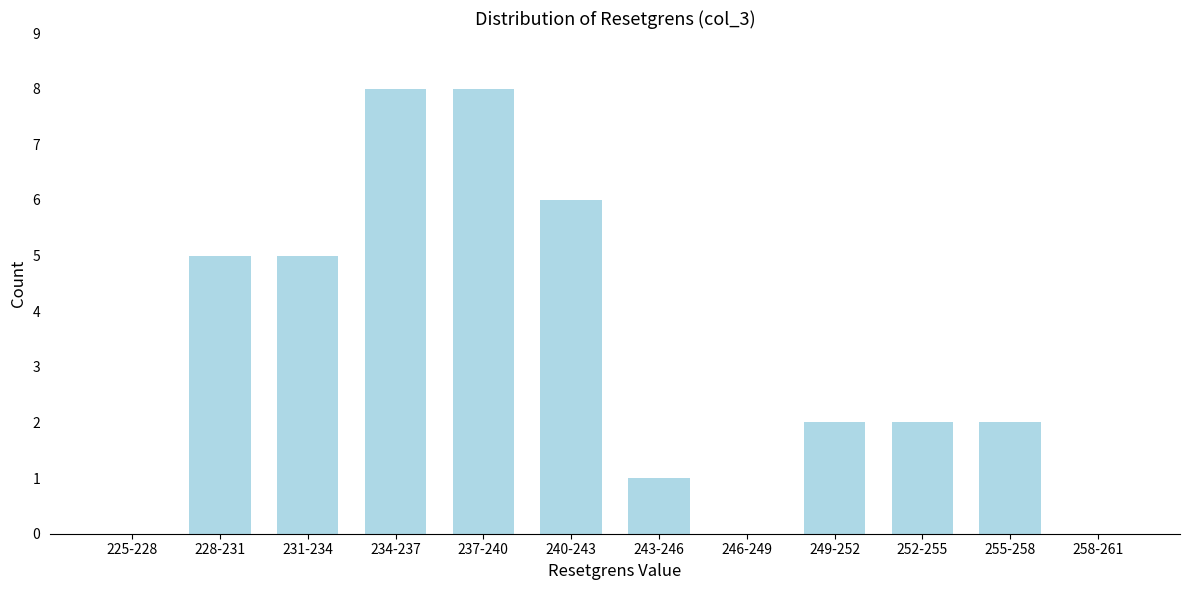

Reading left to right, list all the values displayed in this chart.

225-228=0	228-231=5	231-234=5	234-237=8	237-240=8	240-243=6	243-246=1	246-249=0	249-252=2	252-255=2	255-258=2	258-261=0